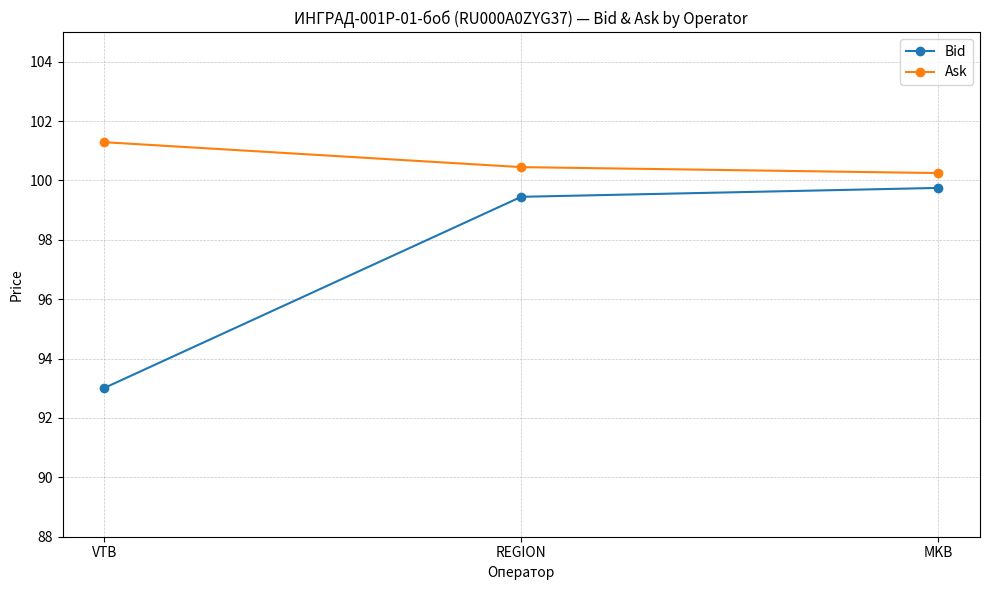

What is the total value across all series at VTB?

194.3